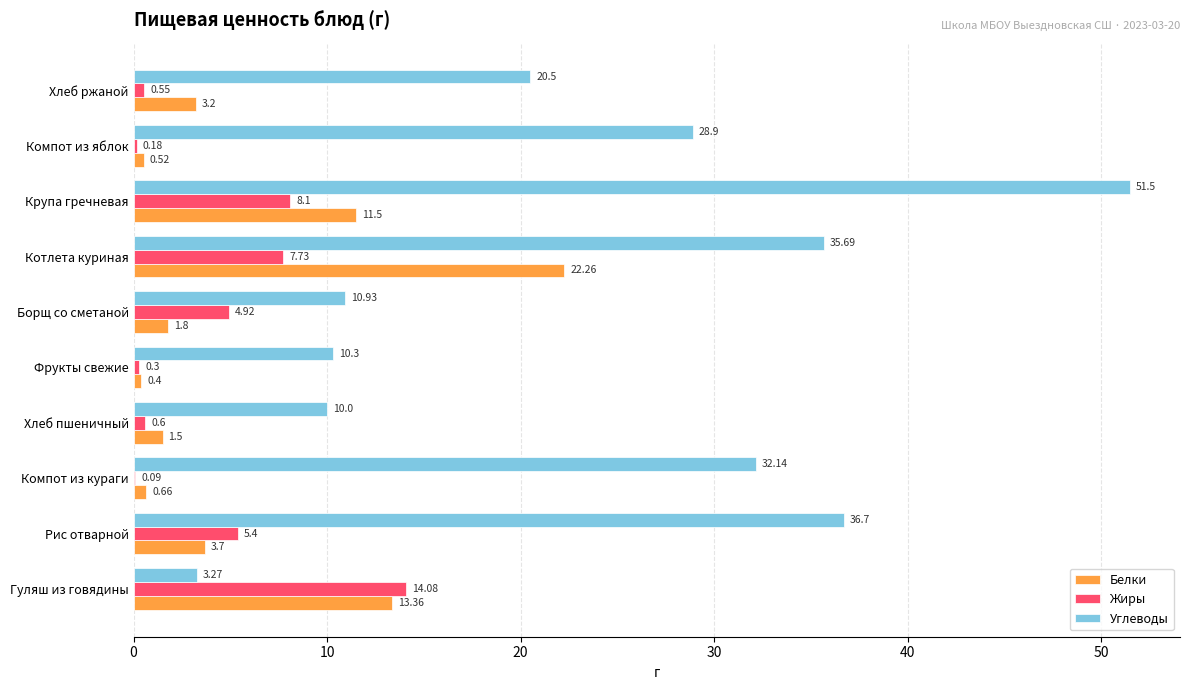

Is the value of Жиры at Фрукты свежие greater than the value of Белки at Хлеб пшеничный?

No